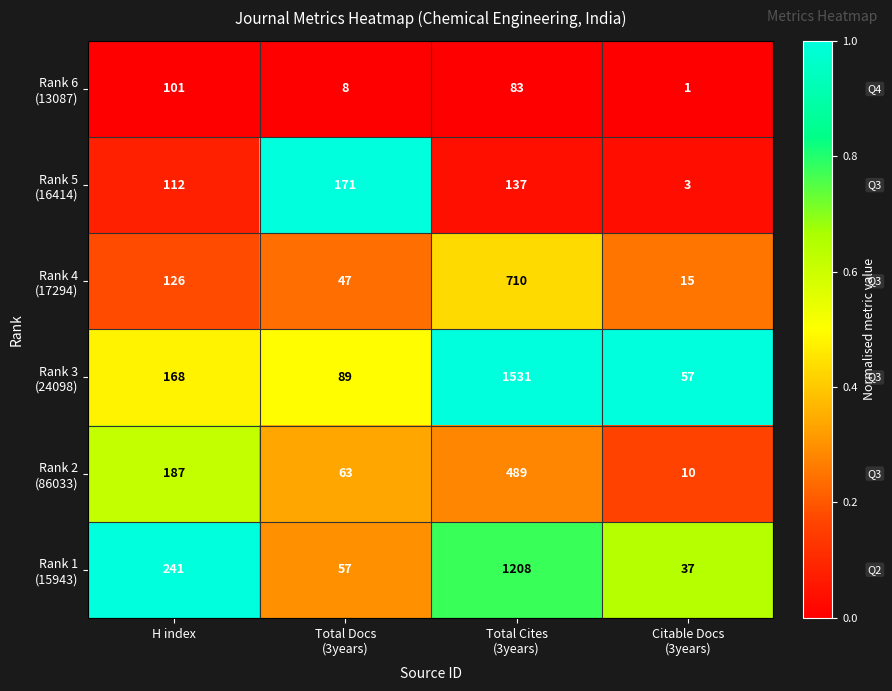

What is the spread (max minus min) of values at H index?

140